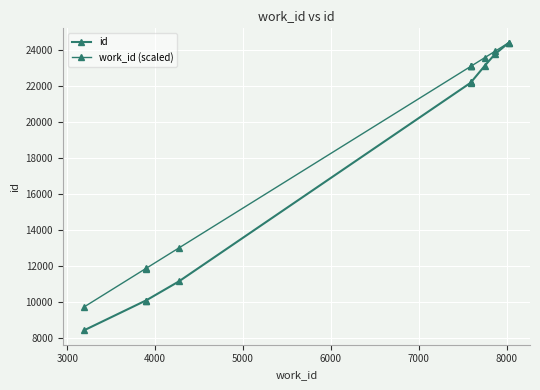

Which series has the largest total across all categories?

work_id (scaled)